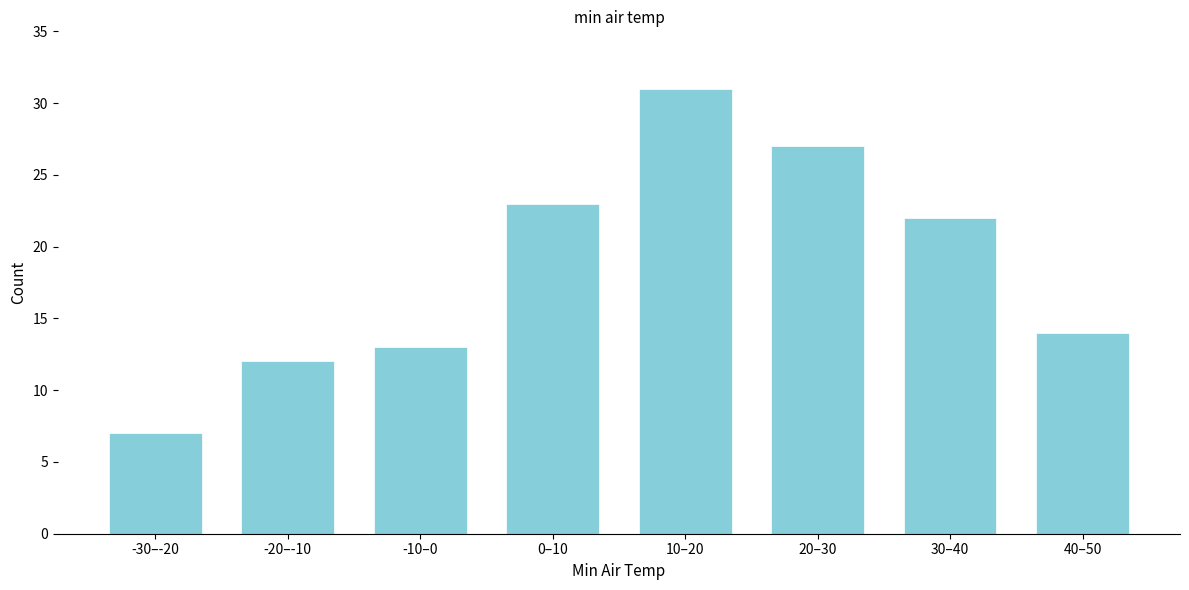

Reading left to right, transcribe all the data shown in this chart.

7	12	13	23	31	27	22	14